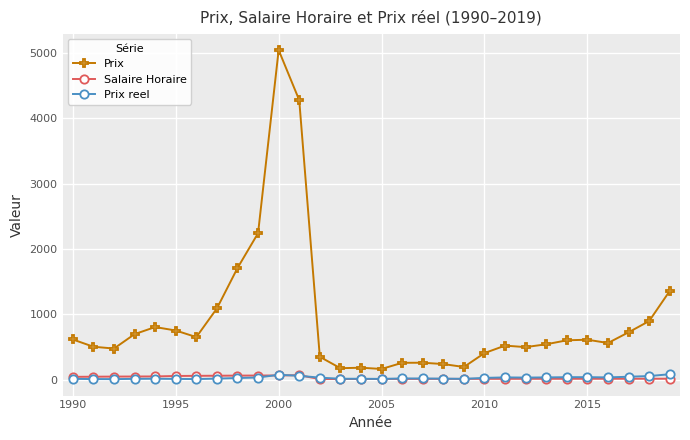

What is the lowest value of the Salaire Horaire series?

10.8